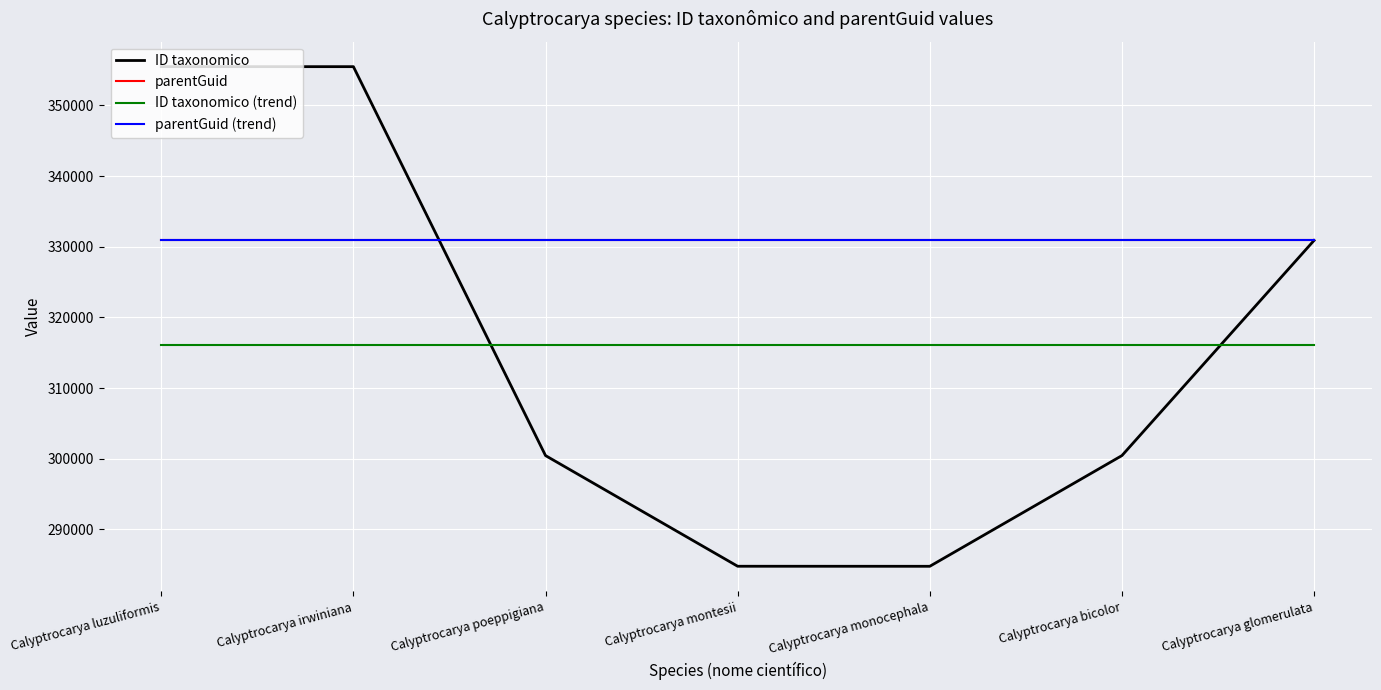

What is the value of the ID taxonomico point at the 3rd from the left?

300450.0